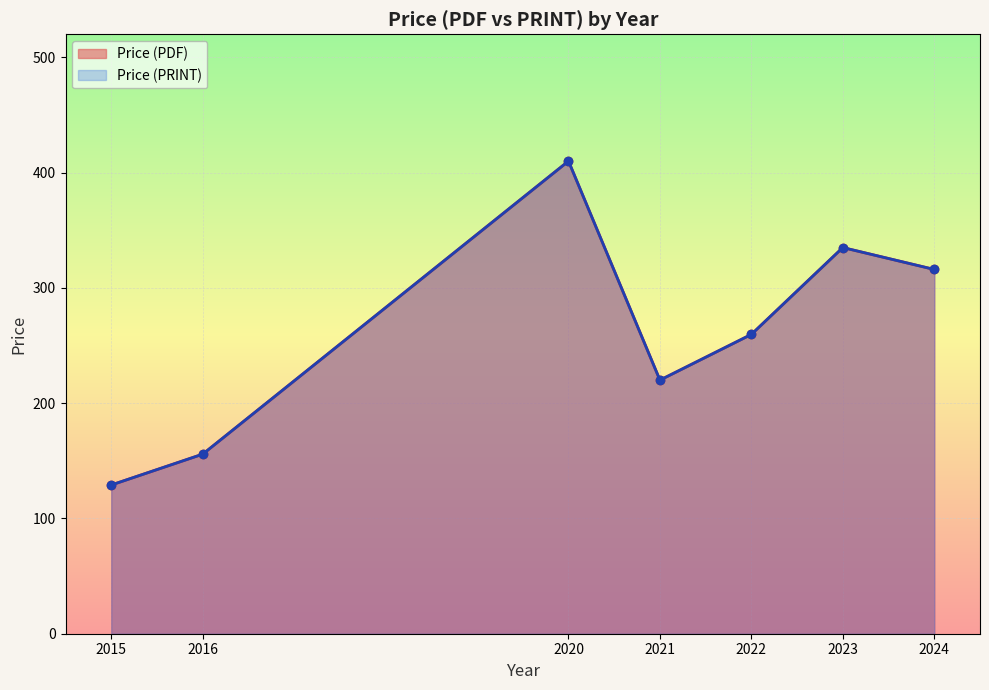

True or false: Price (PDF) has more than 1 points higher than both neighbors.

True